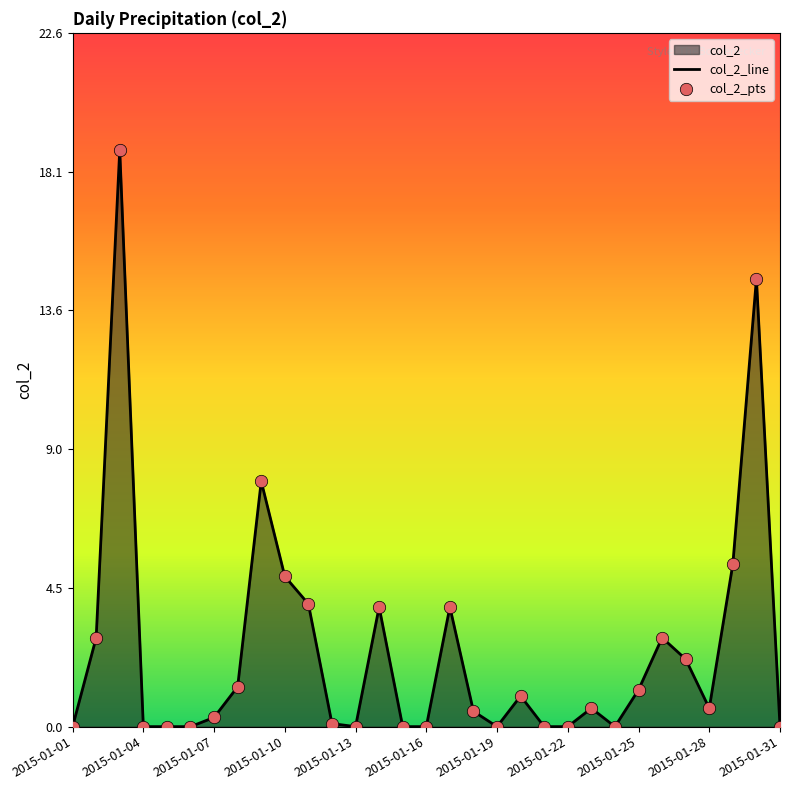

Which has a higher value, 2015-01-04 or 2015-01-22?

2015-01-04